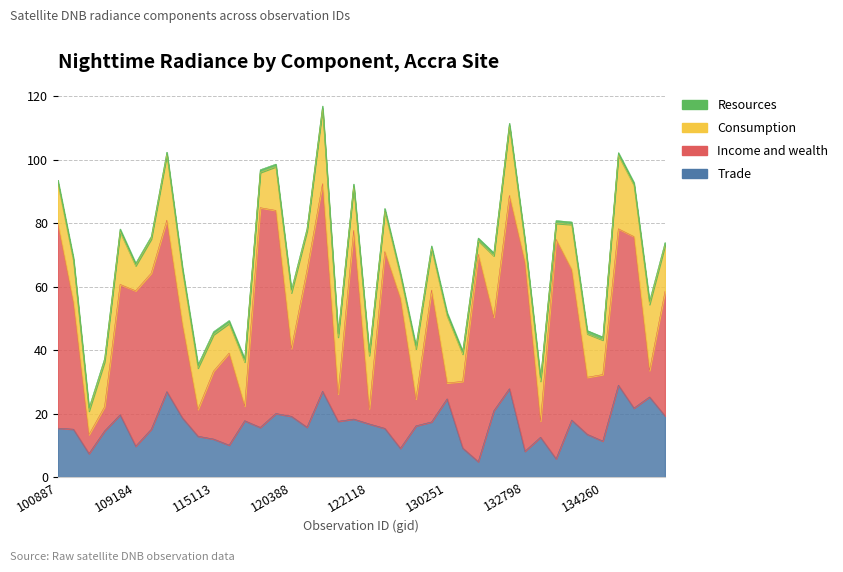

What is the difference between the highest and lowest values at 122463?

54.8